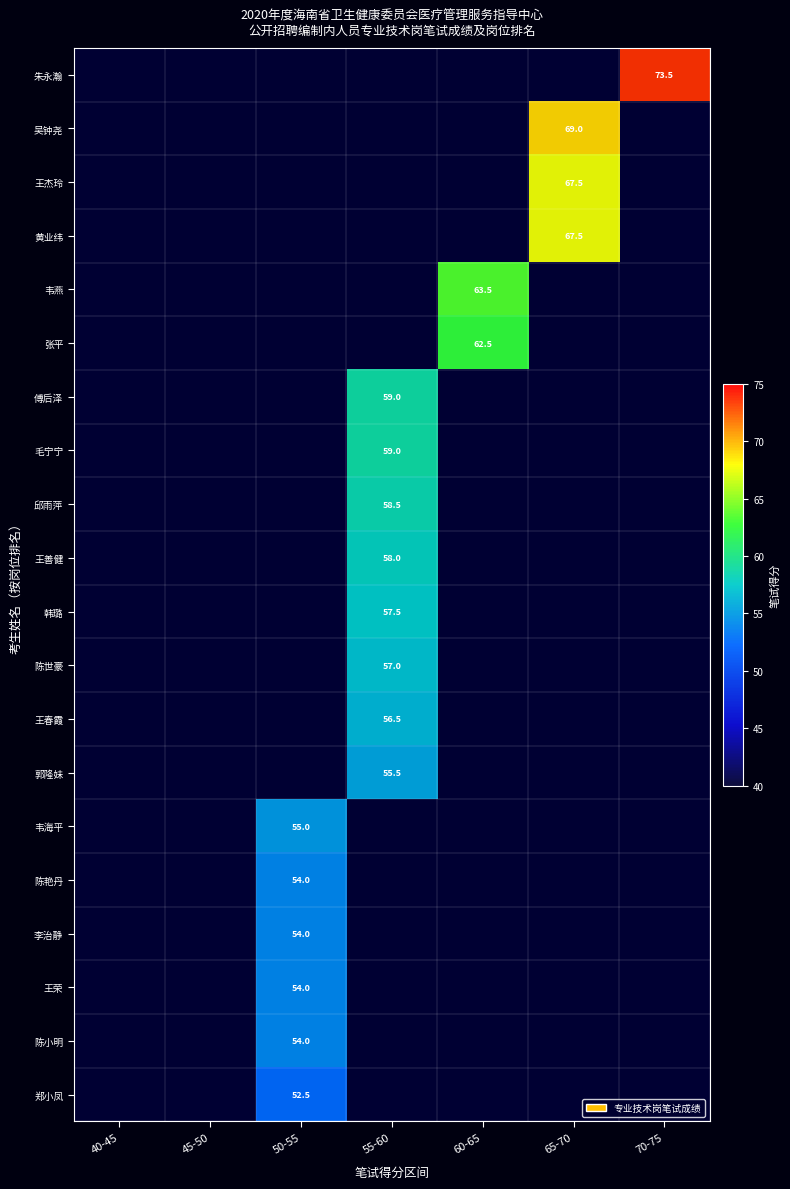

At how many categories does at least one series exceed 32?

5